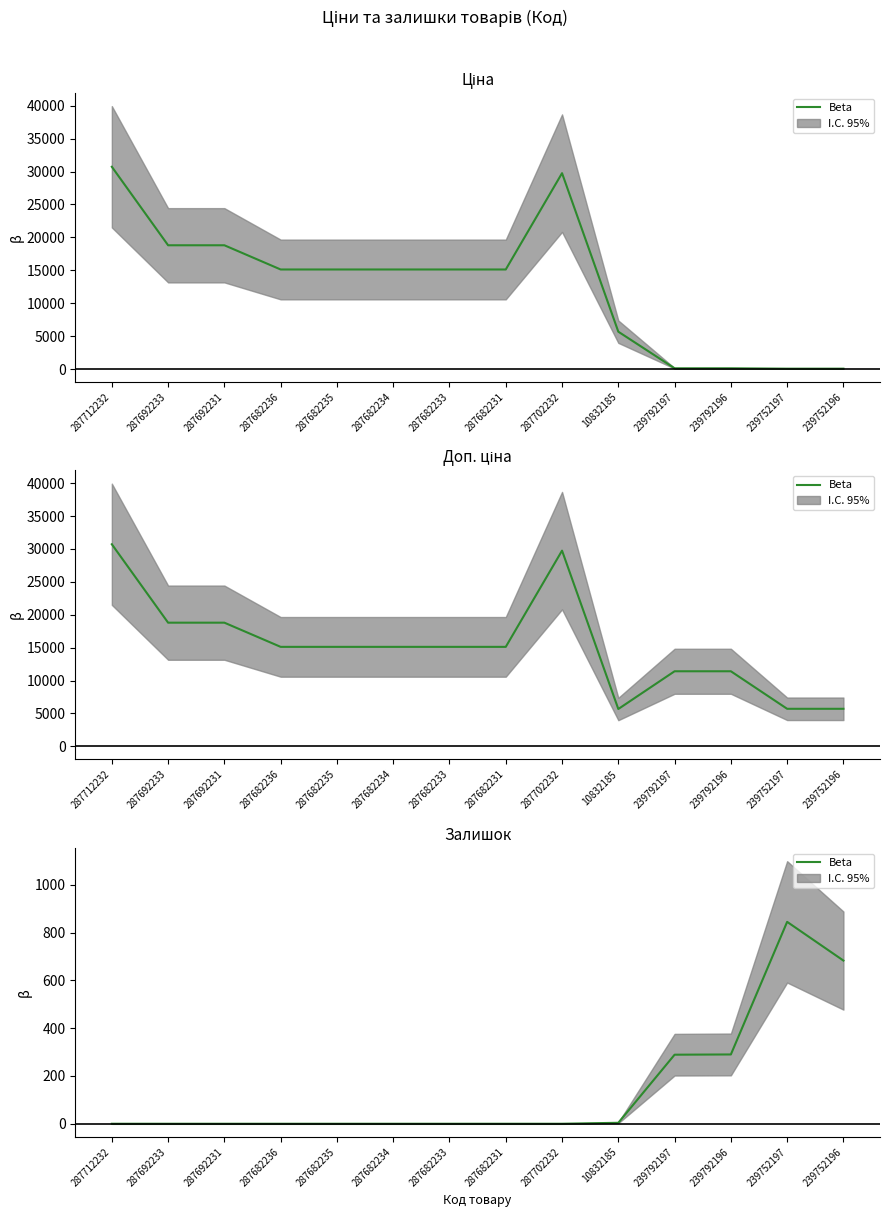

Reading left to right, what are all the values shown in this chart?

287712232=0	287692233=0	287692231=0	287682236=0	287682235=0	287682234=0	287682233=0	287682231=0	287702232=0	10832185=4	239792197=289	239792196=290	239752197=845	239752196=683